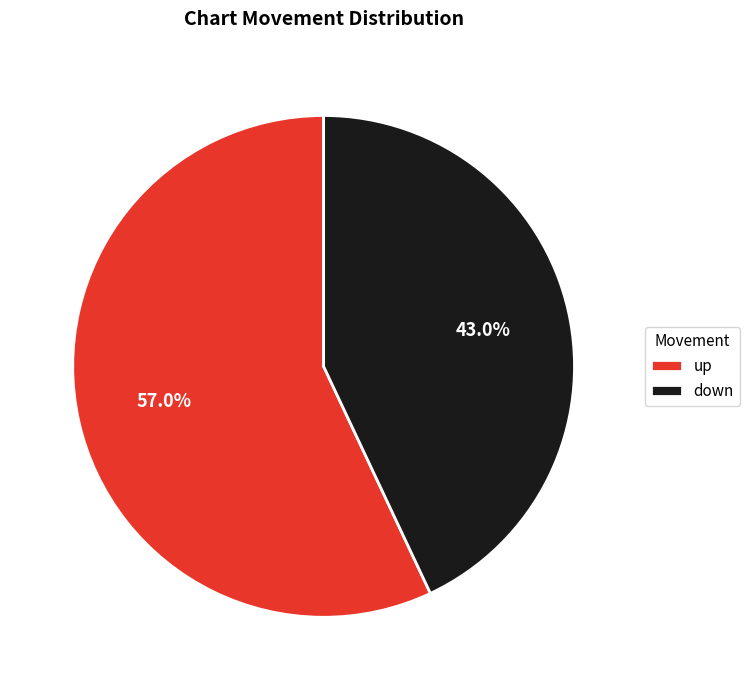

Rank the categories by value from highest to lowest.

up, down